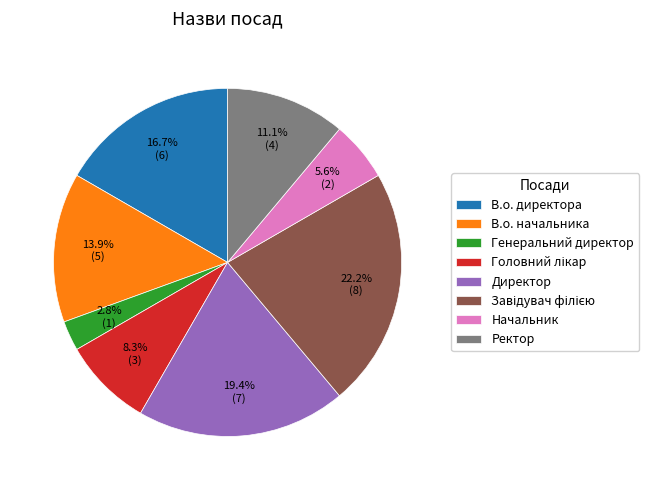

Is there a majority slice in this chart?

No